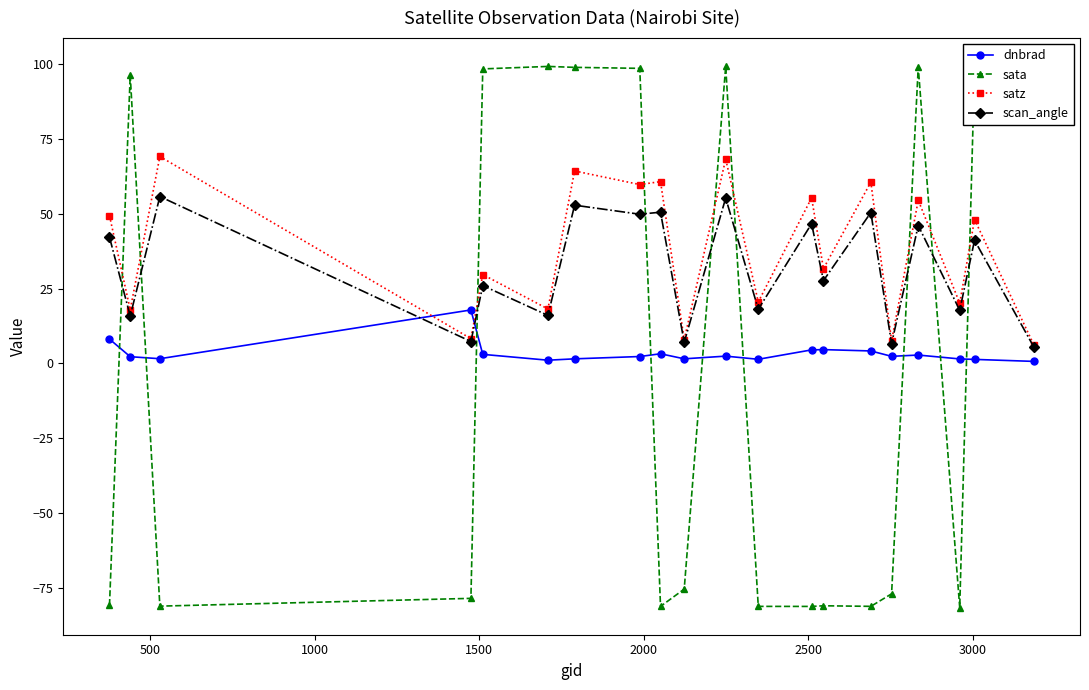

List the series in order of their peak value, lowest first.

dnbrad, scan_angle, satz, sata